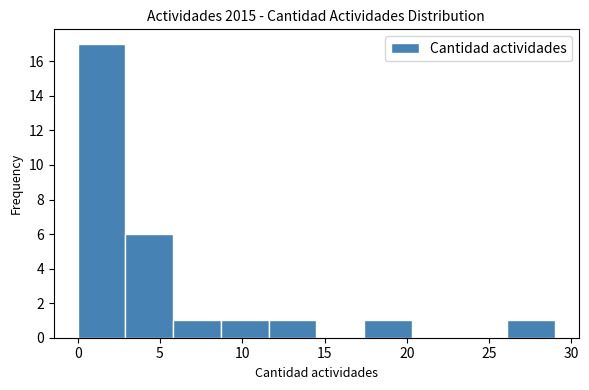

Reading left to right, list every bar in this chart as the range it spans on the x-axis followed by its height. Neither the bar edges nor the heights are printed on the chart, so give them approximately, as read against the axes.

0.0 to 2.9: 17
2.9 to 5.8: 6
5.8 to 8.7: 1
8.7 to 11.6: 1
11.6 to 14.5: 1
14.5 to 17.4: 0
17.4 to 20.3: 1
20.3 to 23.2: 0
23.2 to 26.1: 0
26.1 to 29.0: 1